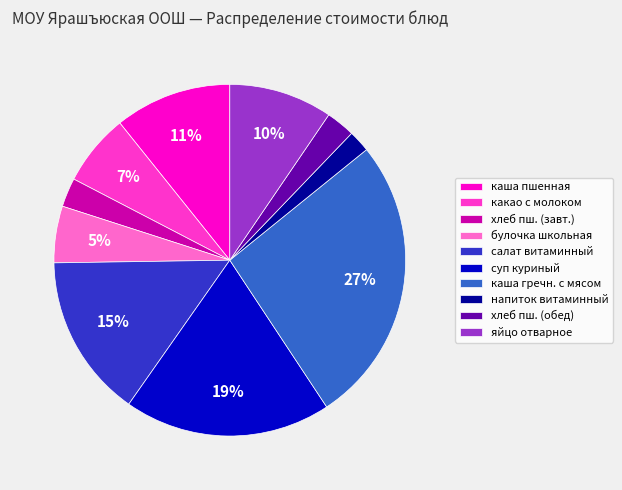

To the nearest percent, what is the difference between the булочка школьная and суп куриный slice percentages?

14%